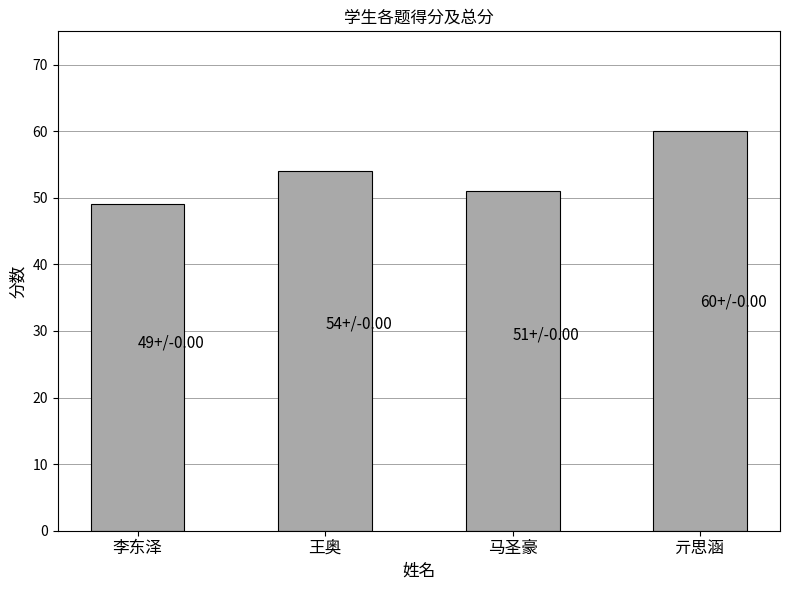

What is the sum of the values at 亓思涵 and 李东泽?

109